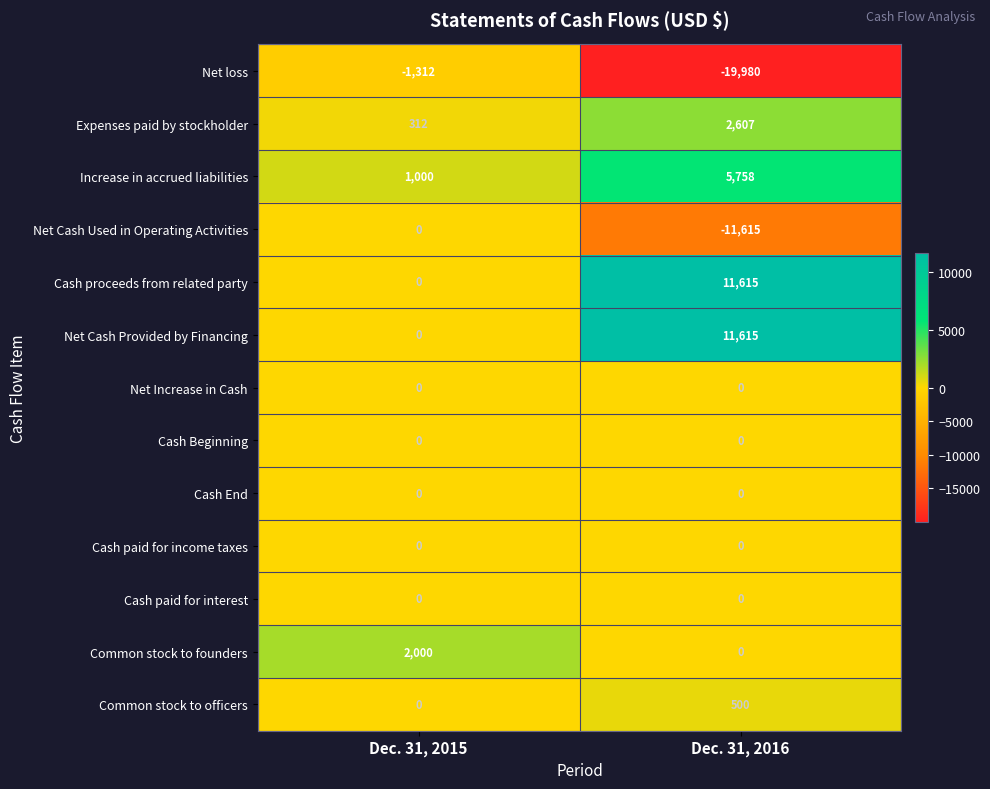

At which category is the sum across all series the highest?

Dec. 31, 2015